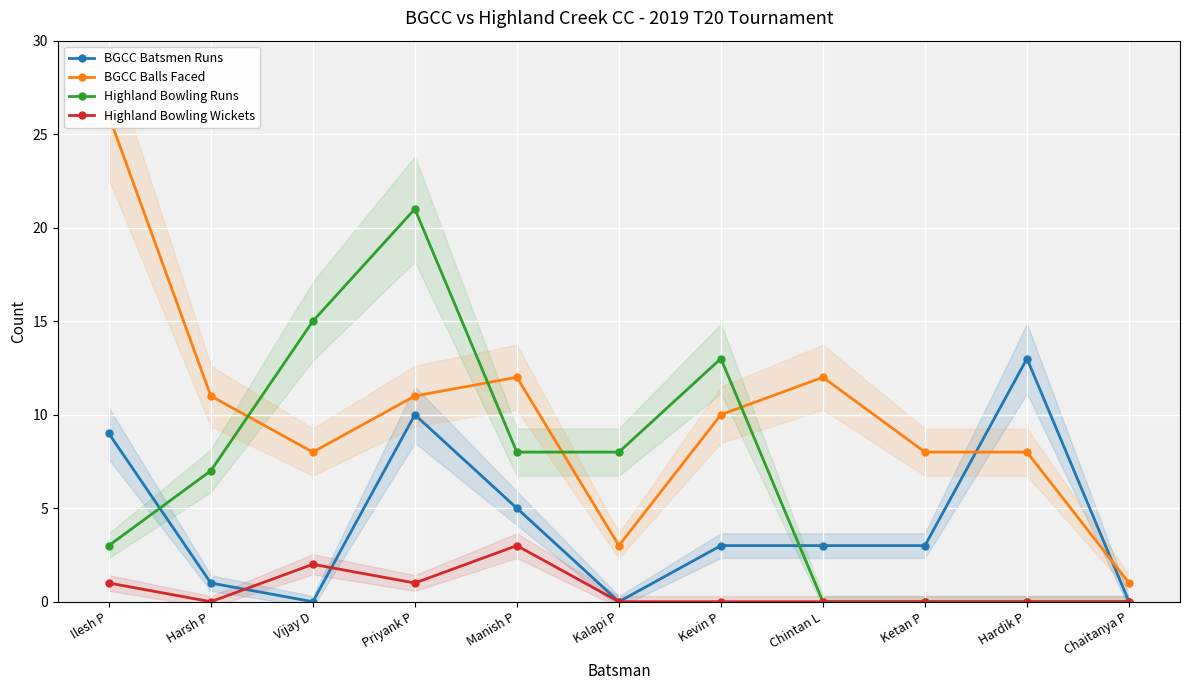

Which series has the largest total across all categories?

BGCC Balls Faced